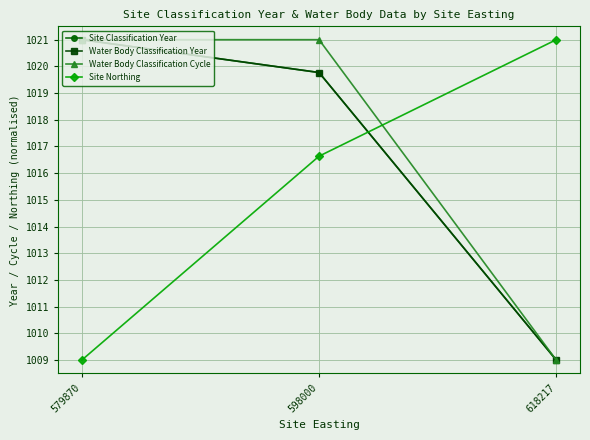

Does the chart have visible grid lines?

Yes